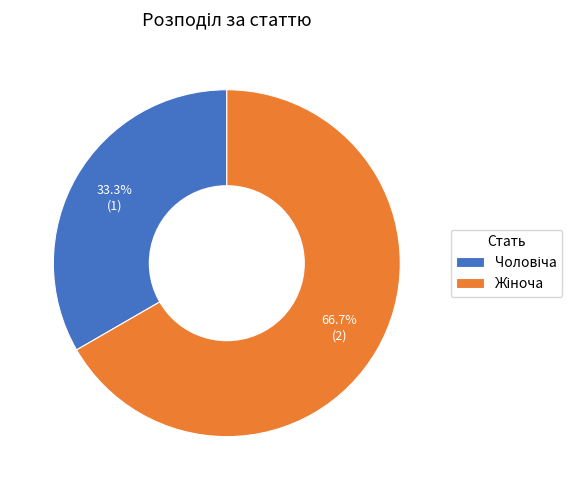

Is there a majority slice in this chart?

Yes